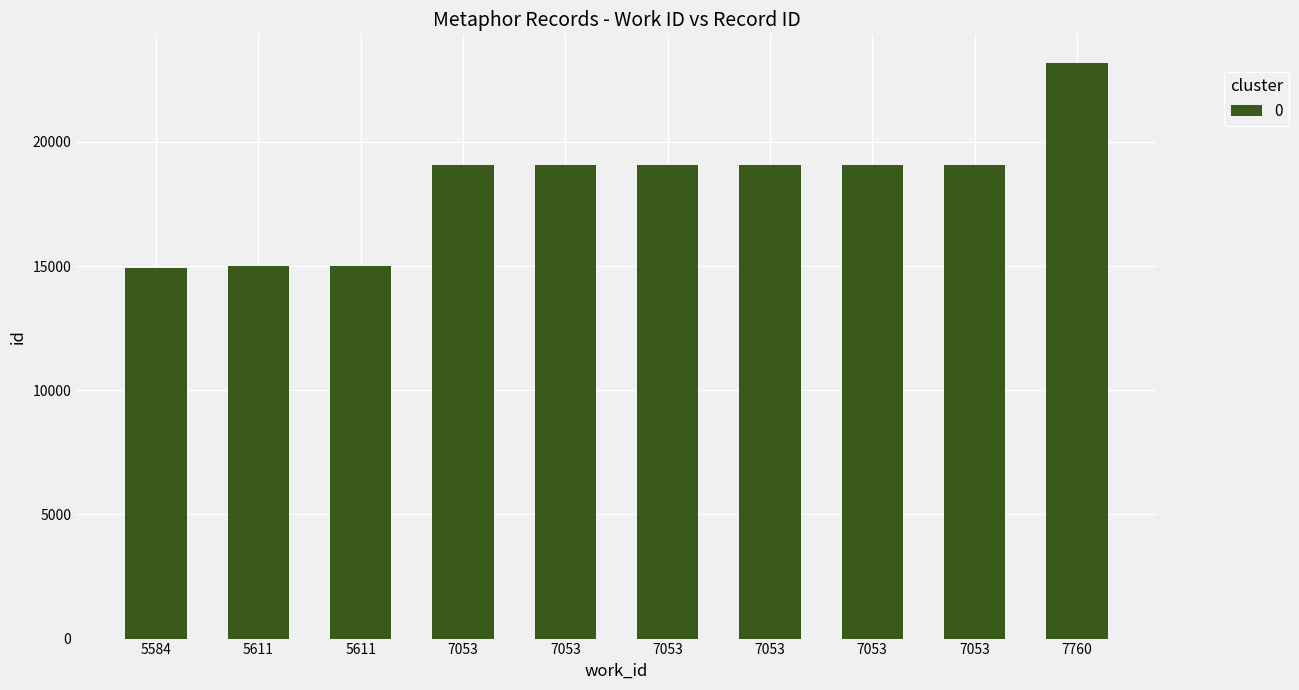

What is the change in value from 7053 to 7053?

+1